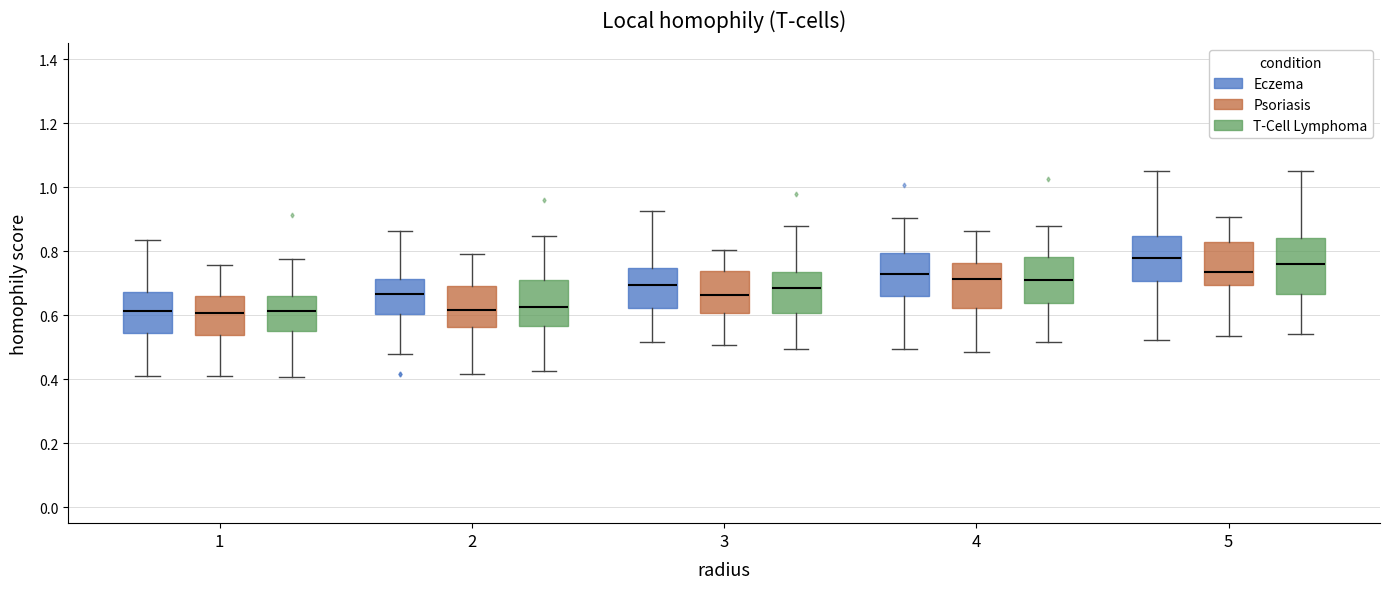

Comparing the boxes themselves (not the whiskers), which one is the tallest?

5 (T-Cell Lymphoma)